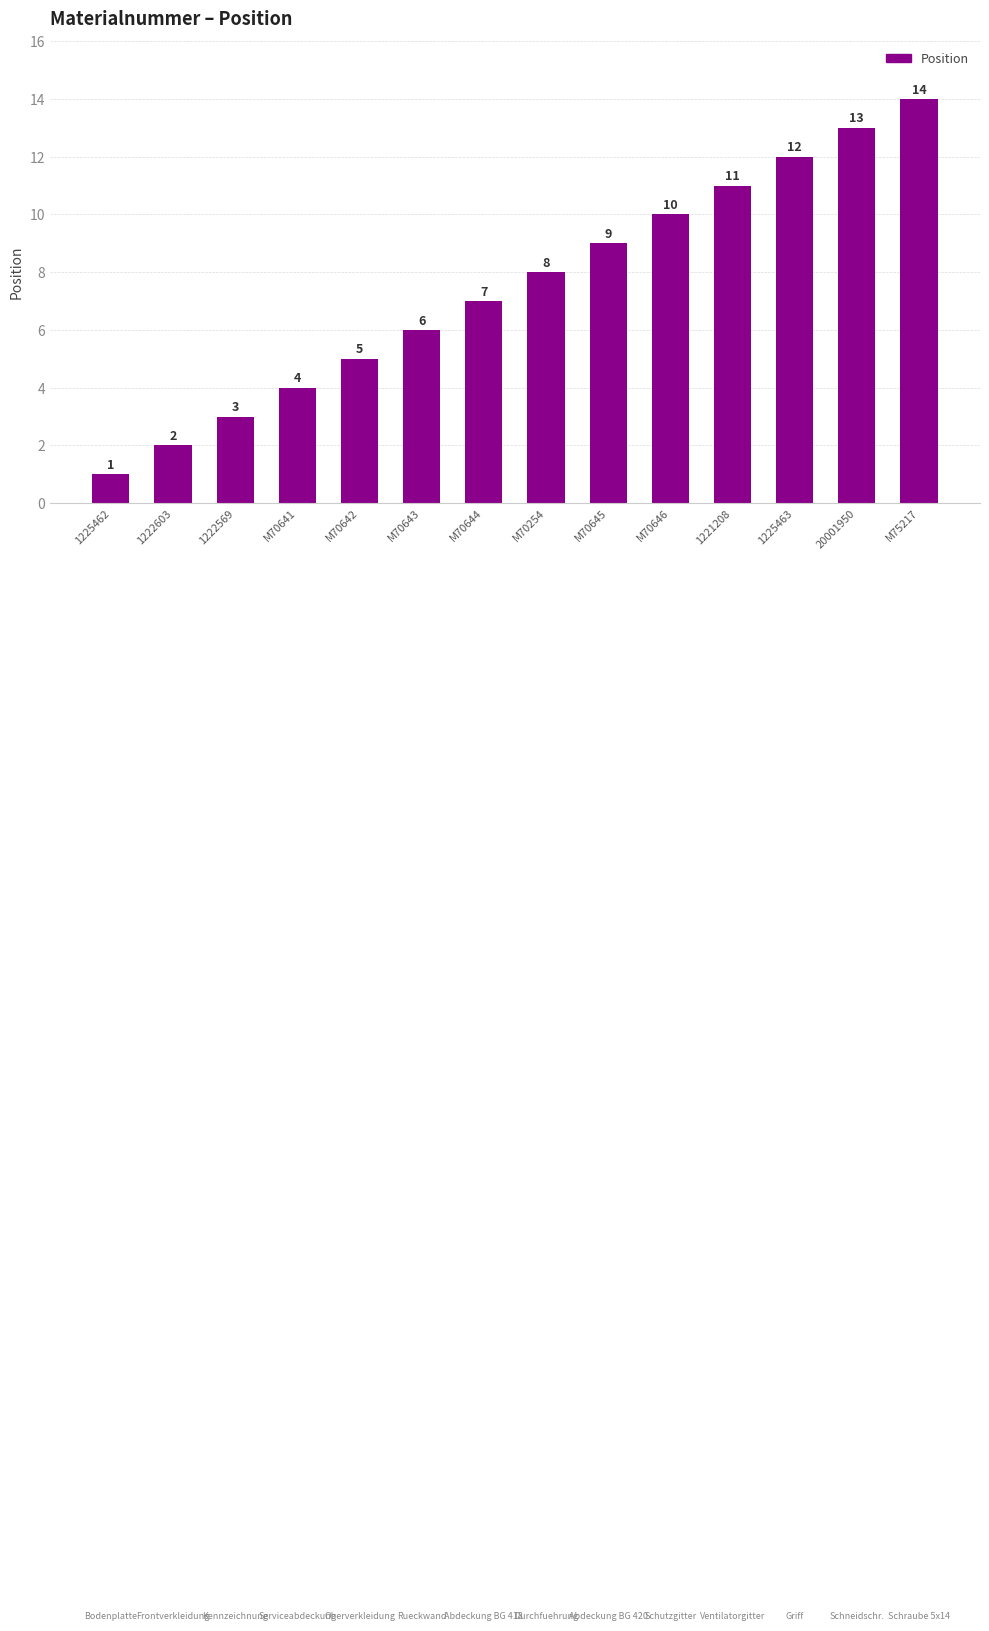

What is the label of the 2nd bar from the left?

1222603